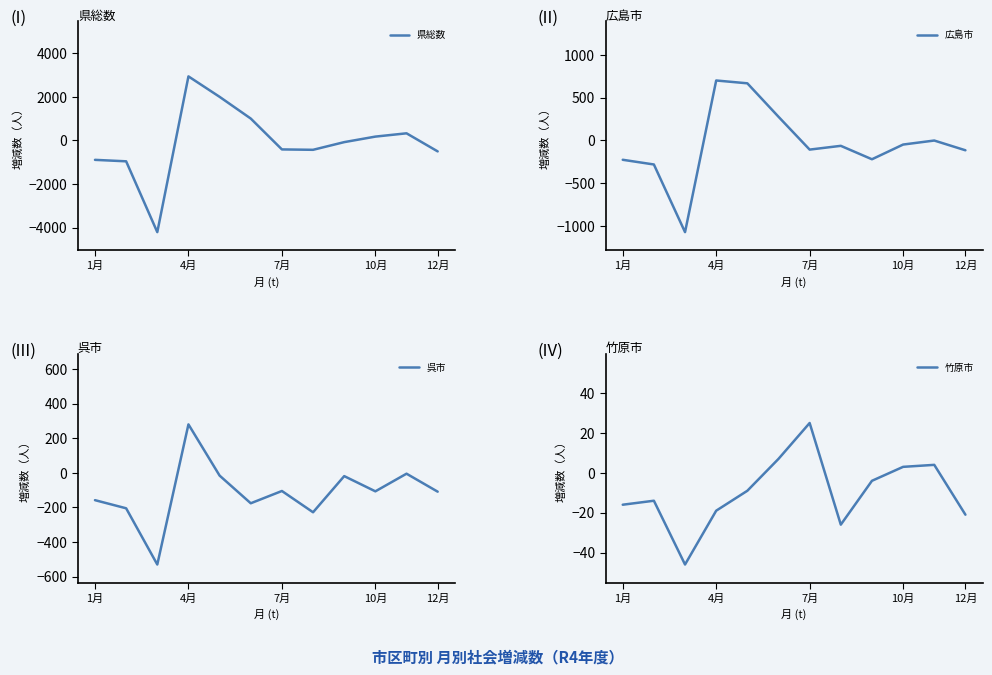

What is the lowest value of the 呉市 series?

-530